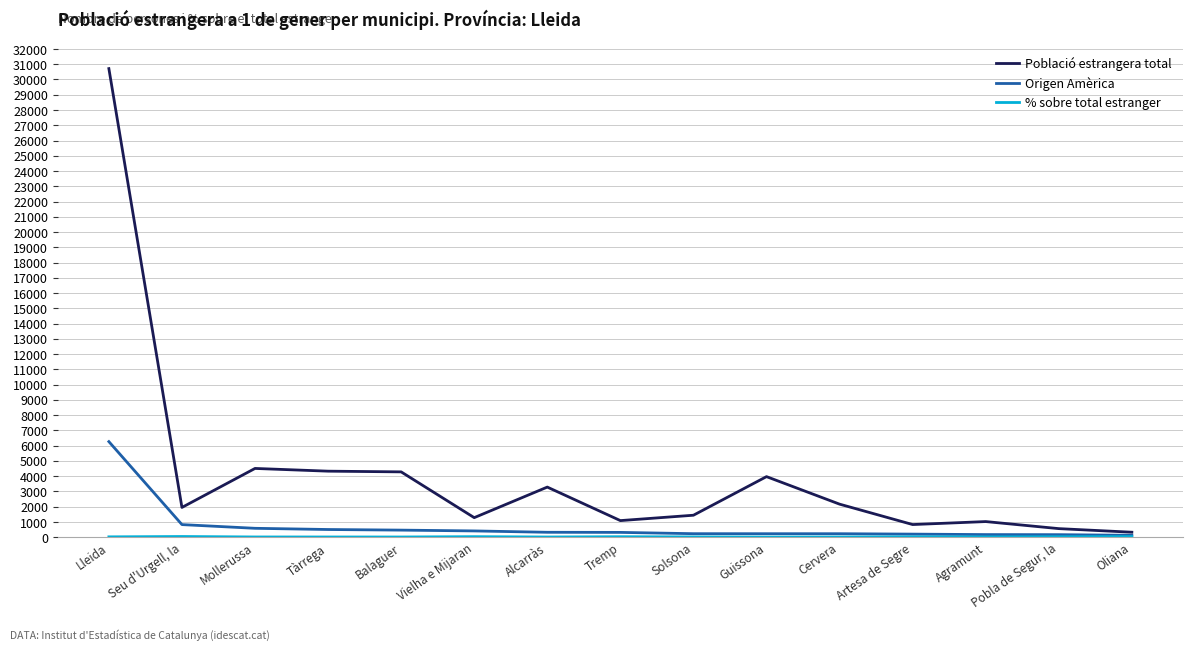

The value of Població estrangera total at Alcarràs is 3283.0. True or false?

True